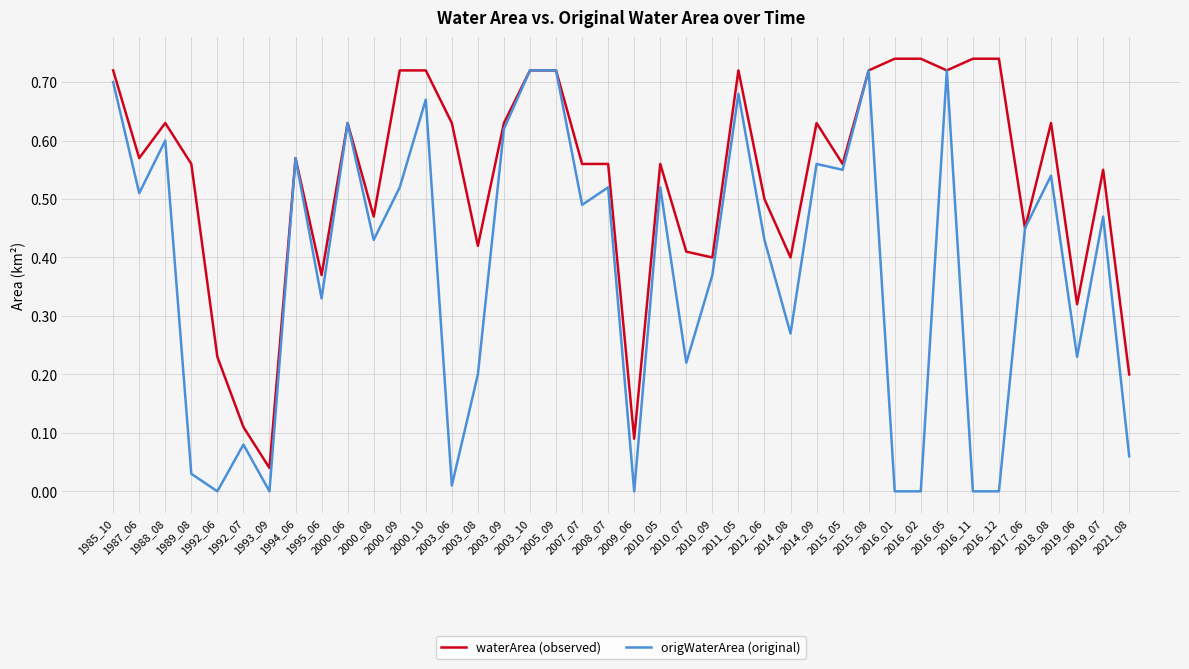

Rank the series by their average value, from highest to lowest.

waterArea (observed), origWaterArea (original)